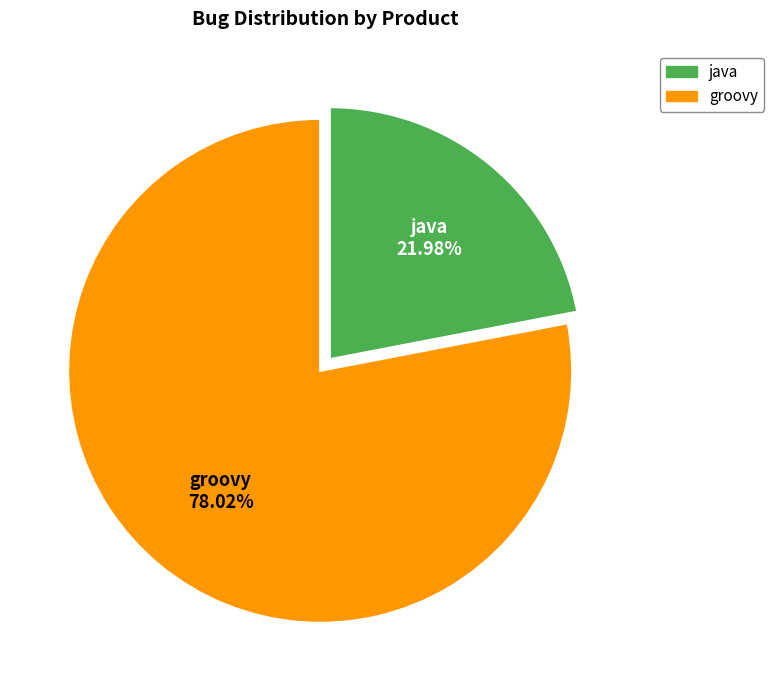

To the nearest percent, what is the difference between the java and groovy slice percentages?

56%